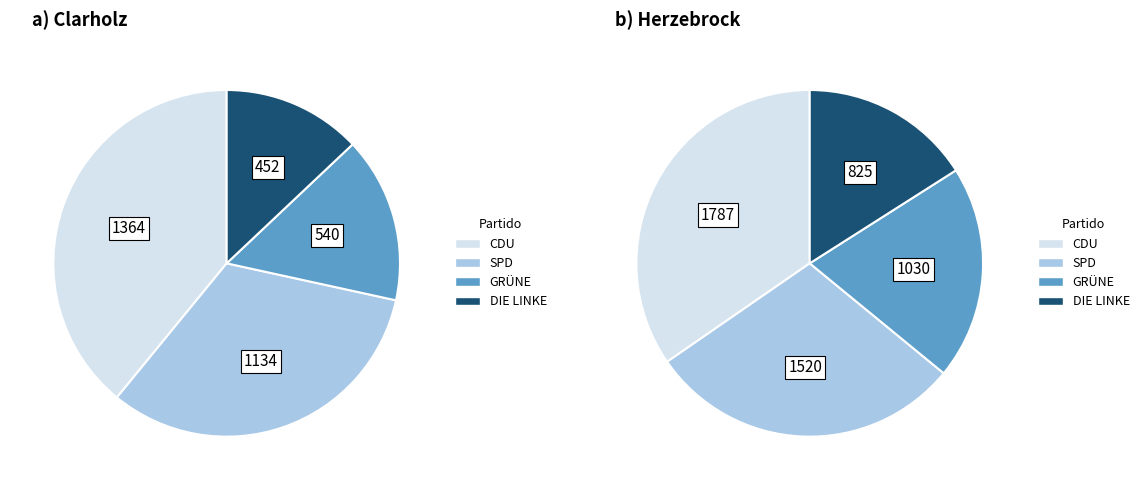

Does Herzebrock (114) account for over 50% of the chart?

Yes